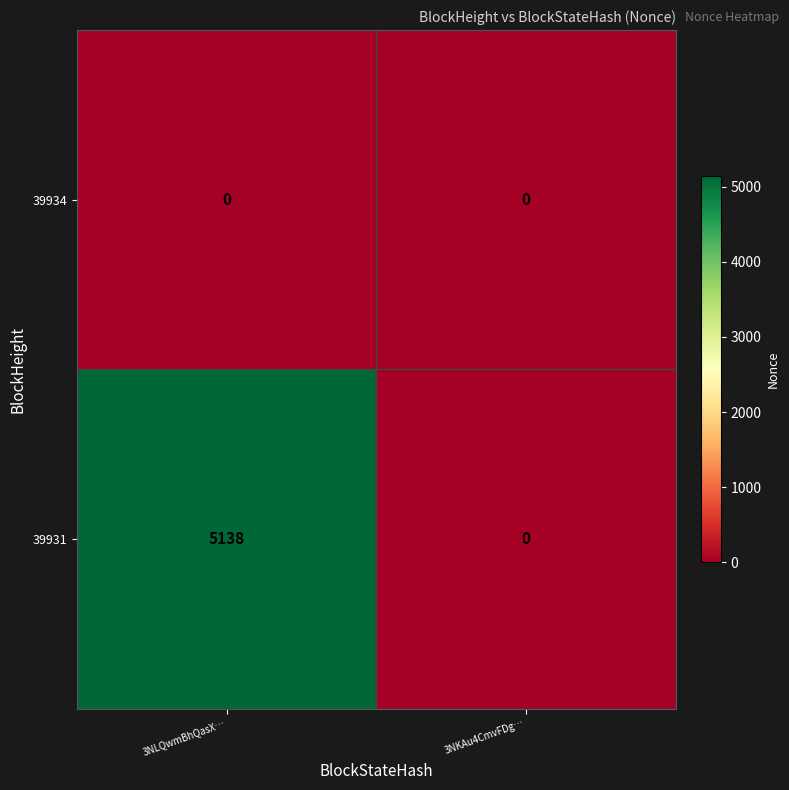

Which category has the lowest value in the 39931 series?

3NKAu4CmvFDg…